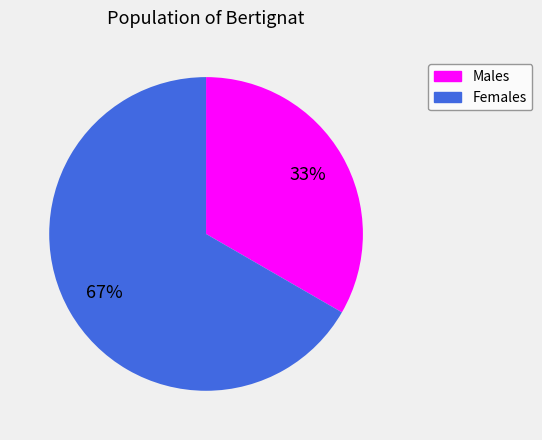

To the nearest percent, what is the average slice percentage?

50%